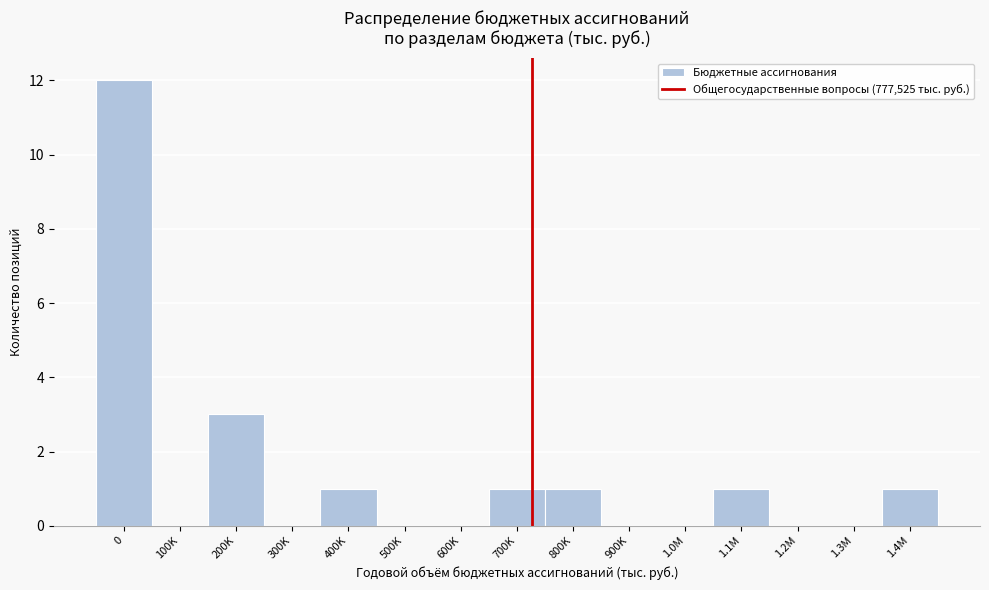

Reading left to right, list all the values displayed in this chart.

0=12	100K=0	200K=3	300K=0	400K=1	500K=0	600K=0	700K=1	800K=1	900K=0	1.0M=0	1.1M=1	1.2M=0	1.3M=0	1.4M=1